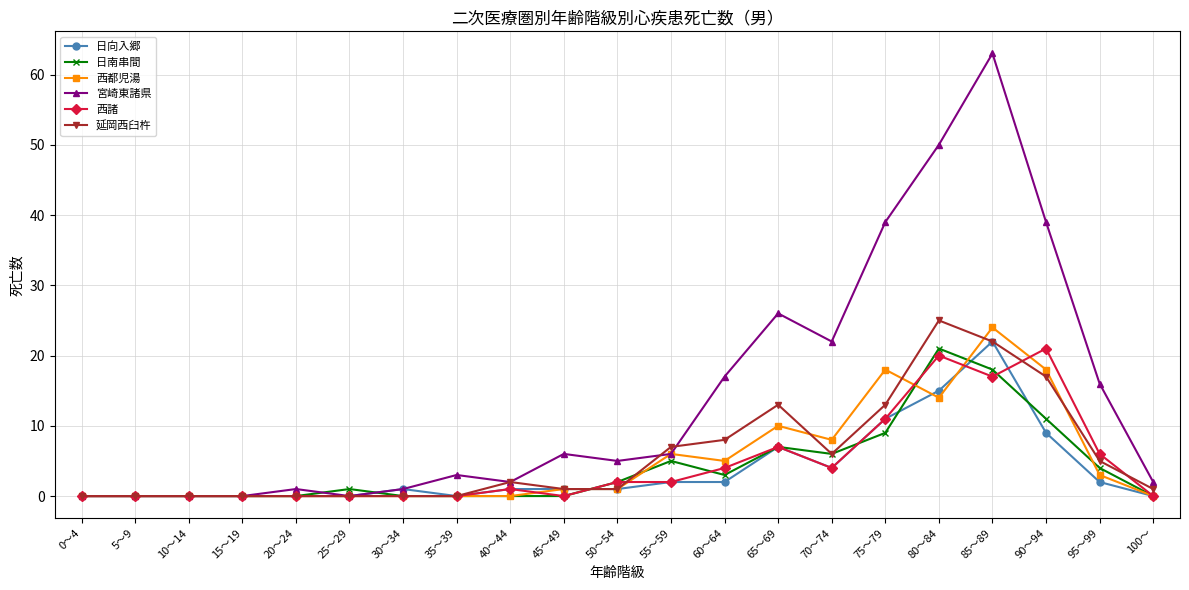

What is the total value across all series at 60～64?

39